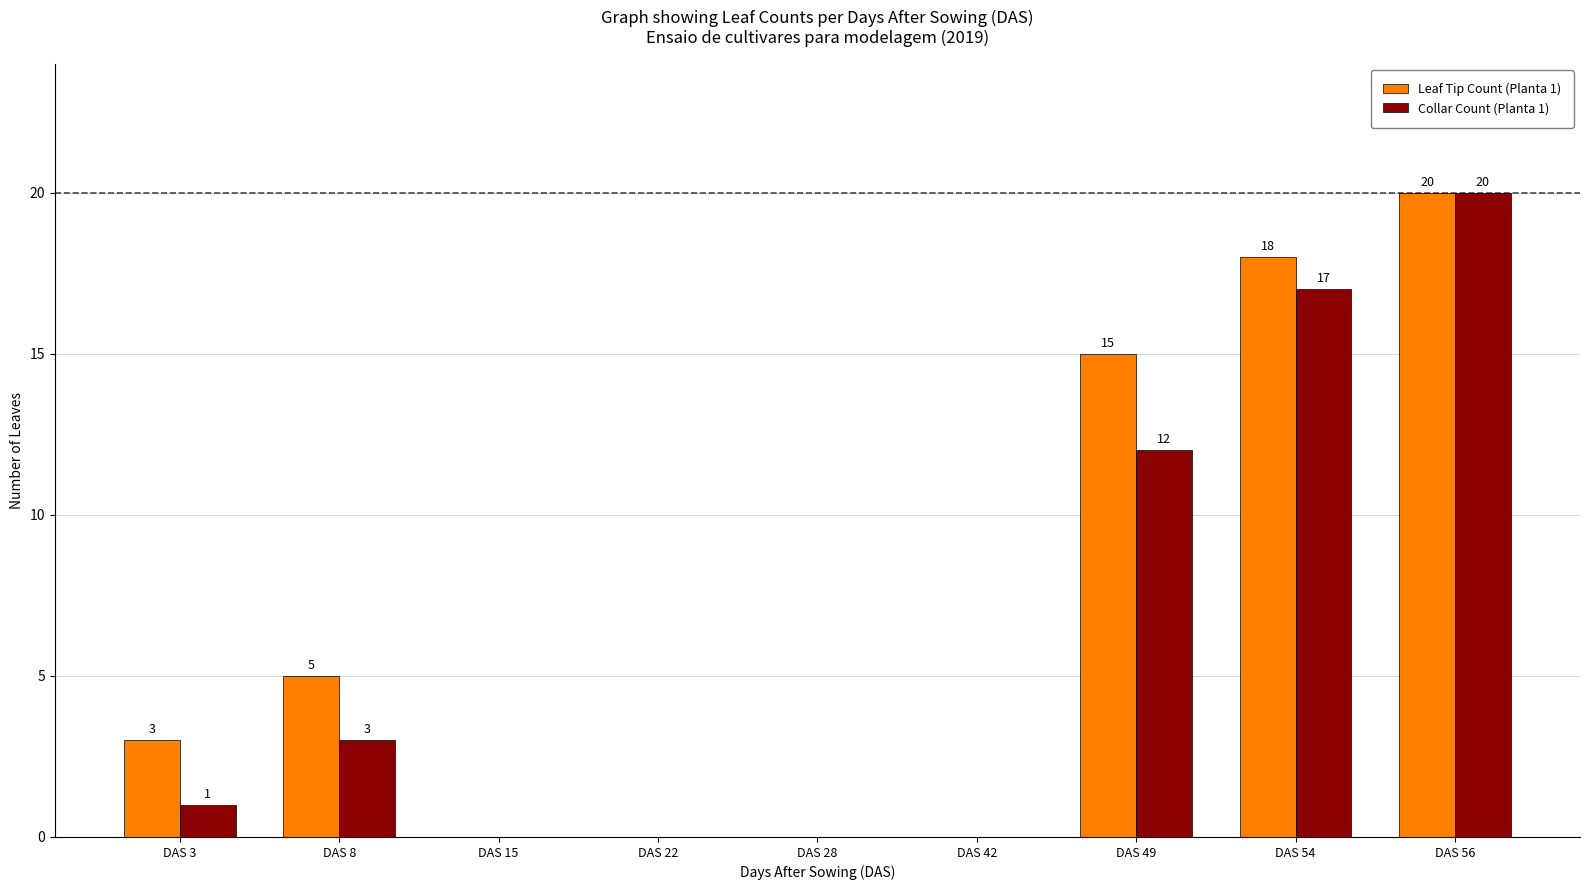

How many values in Collar Count (Planta 1) are above zero?

5